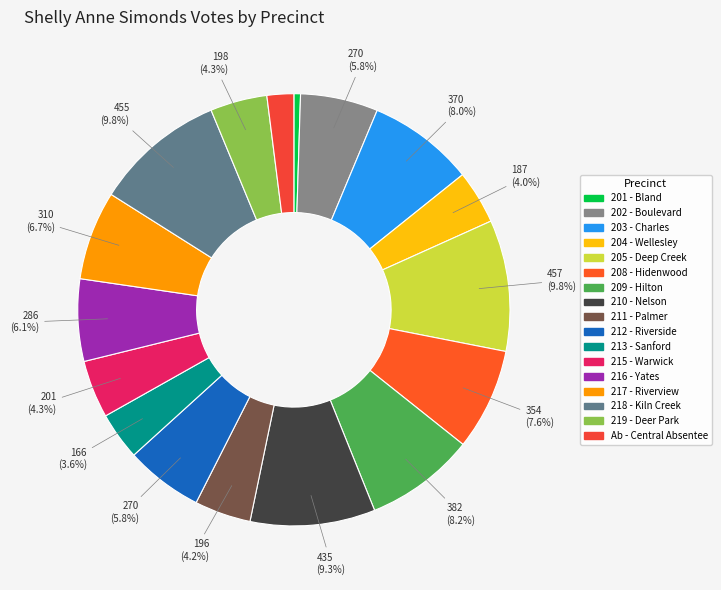

Rank the categories by value from highest to lowest.

205 - Deep Creek, 218 - Kiln Creek, 210 - Nelson, 209 - Hilton, 203 - Charles, 208 - Hidenwood, 217 - Riverview, 216 - Yates, 202 - Boulevard, 212 - Riverside, 215 - Warwick, 219 - Deer Park, 211 - Palmer, 204 - Wellesley, 213 - Sanford, Ab - Central Absentee, 201 - Bland